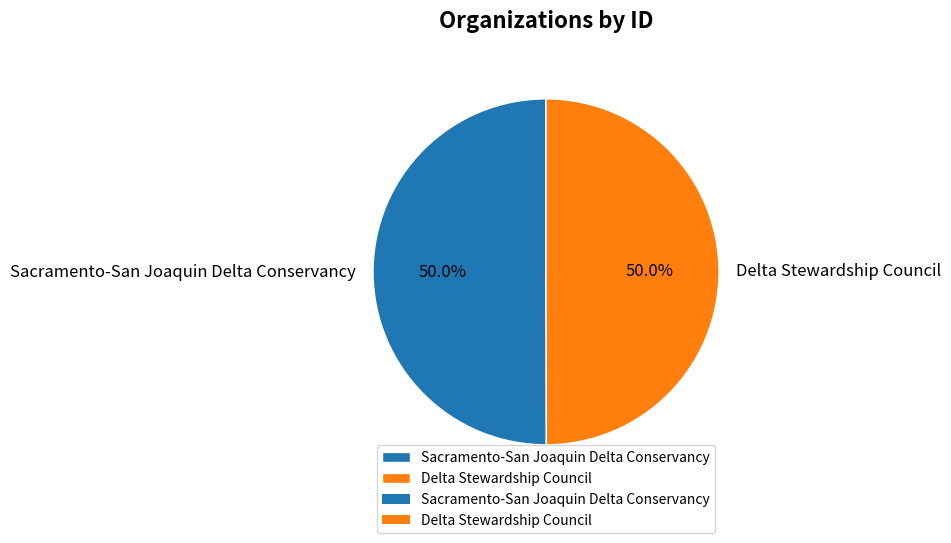

What percentage is NOT represented by Sacramento-San Joaquin Delta Conservancy?

50.0%